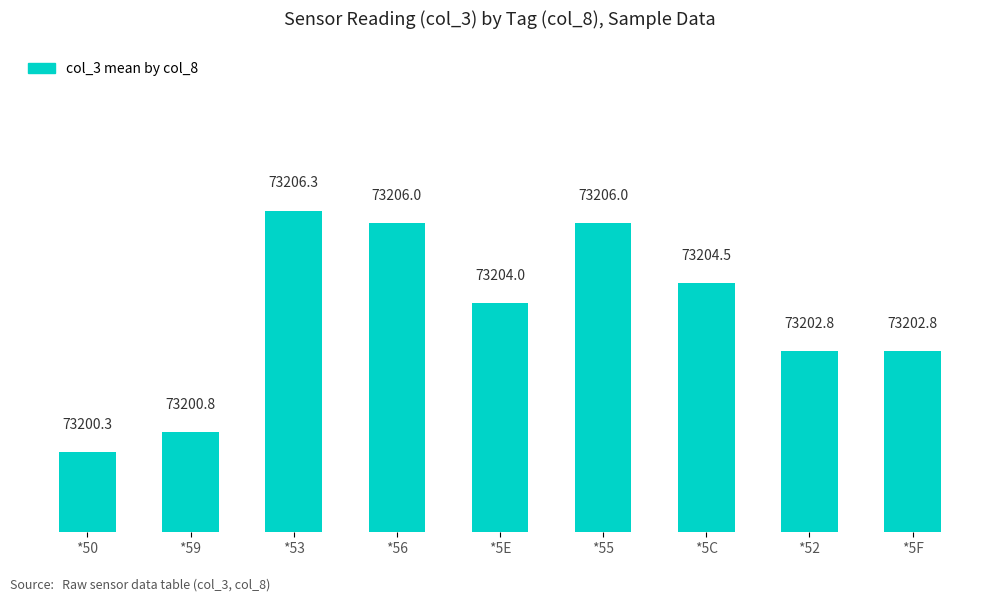

What is the ratio of the value at *53 to the value at *5E?

1.0